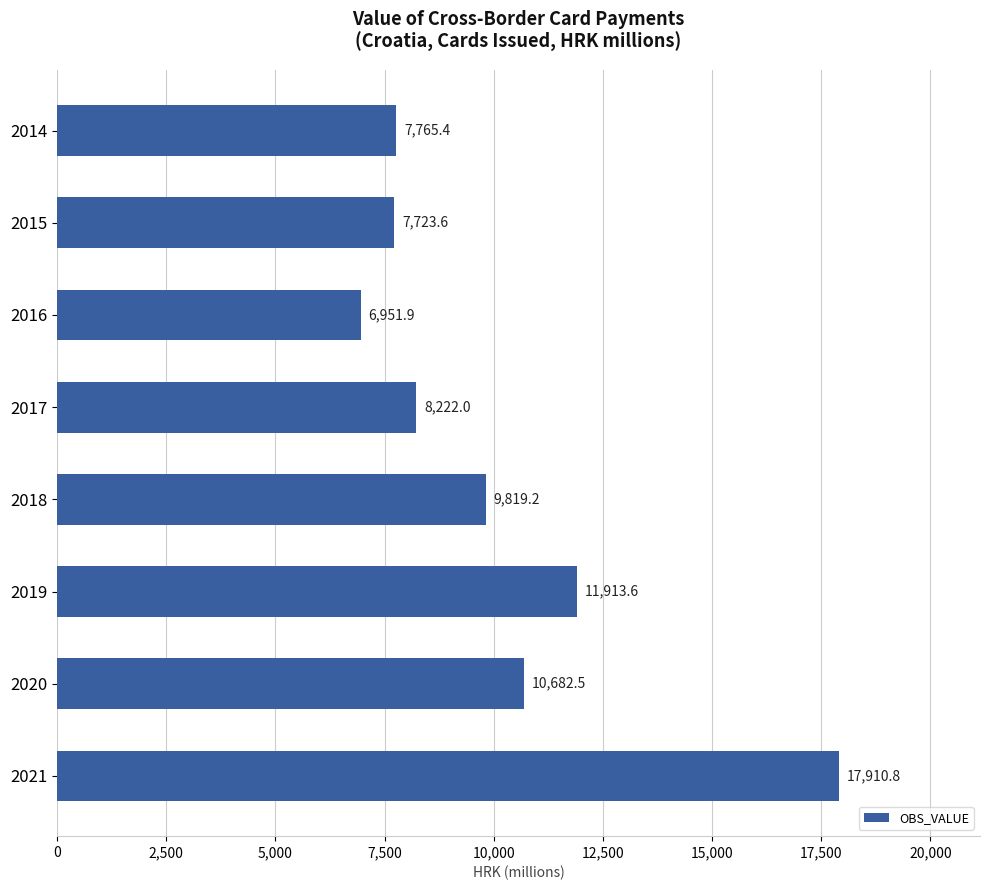

Reading bottom to top, transcribe all the data shown in this chart.

17910.8	10682.5	11913.6	9819.2	8222.0	6951.9	7723.6	7765.4